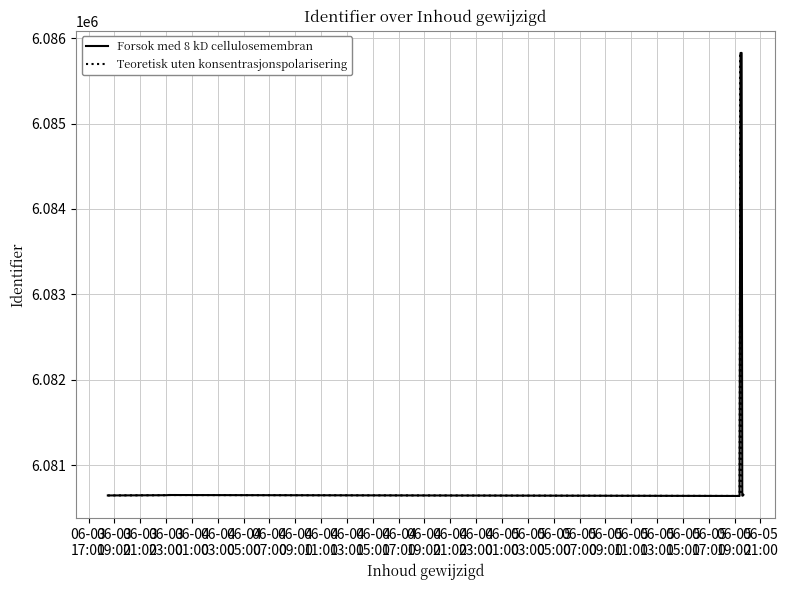

Does the chart display data point markers on the line(s)?

No